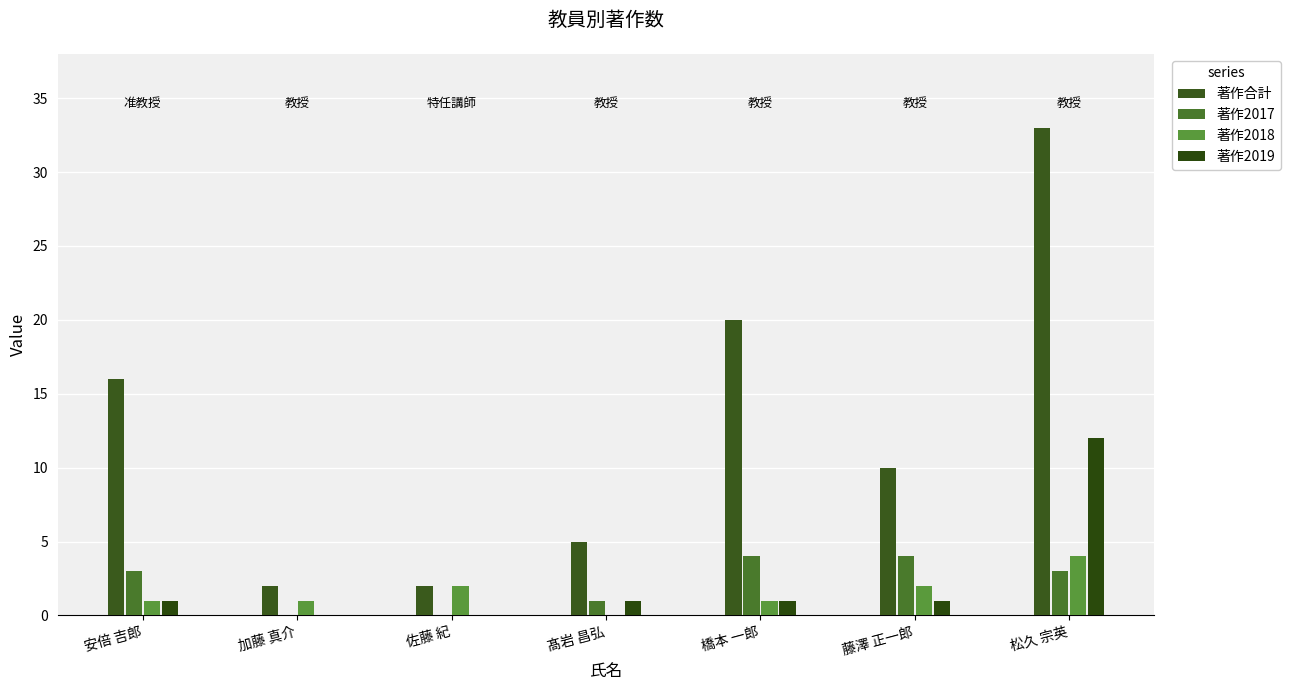

What is the sum of all 著作2017 values?

15